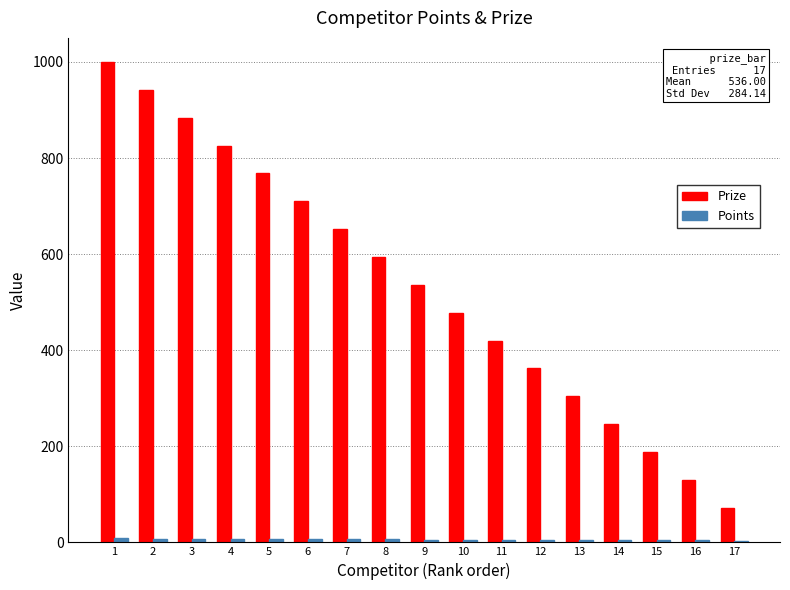

The value of Prize at 12 is 362. True or false?

True